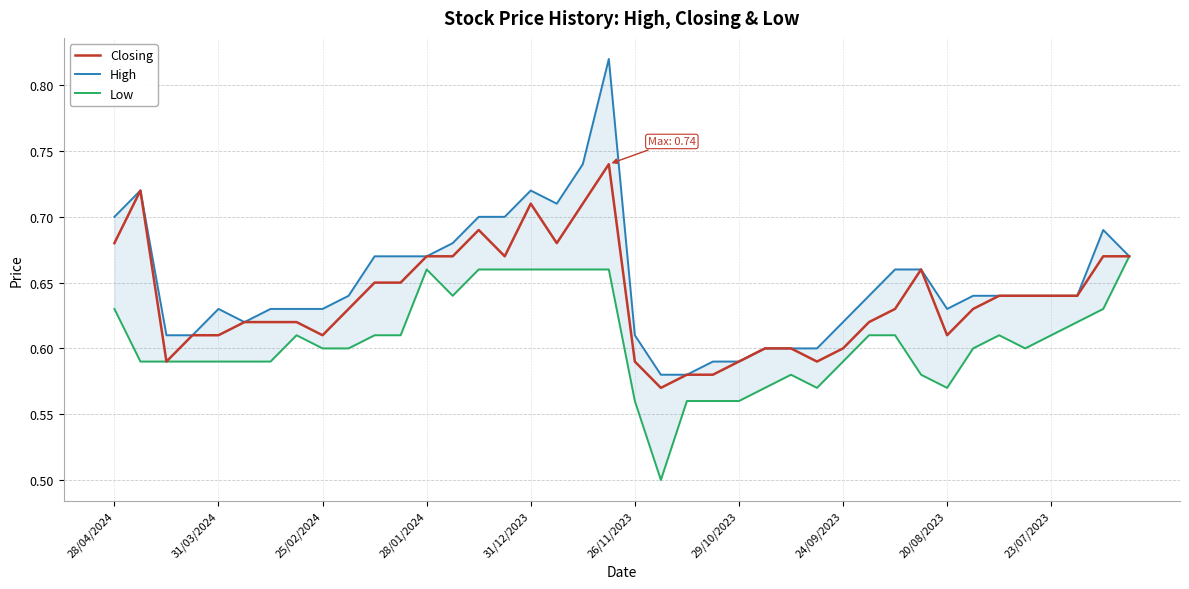

Which series has the largest total across all categories?

High